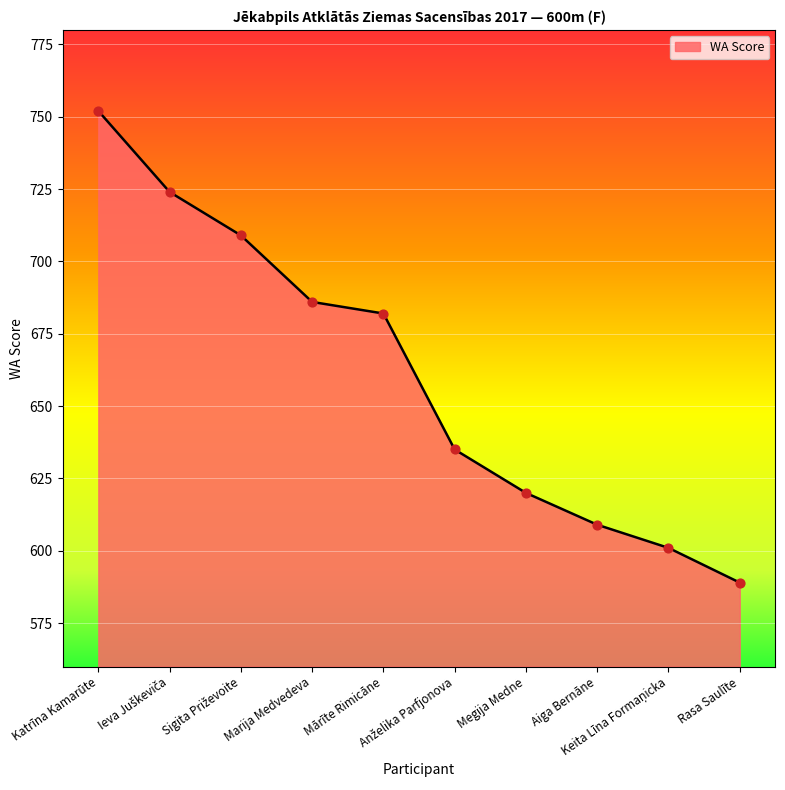

What is the smallest value displayed?

589